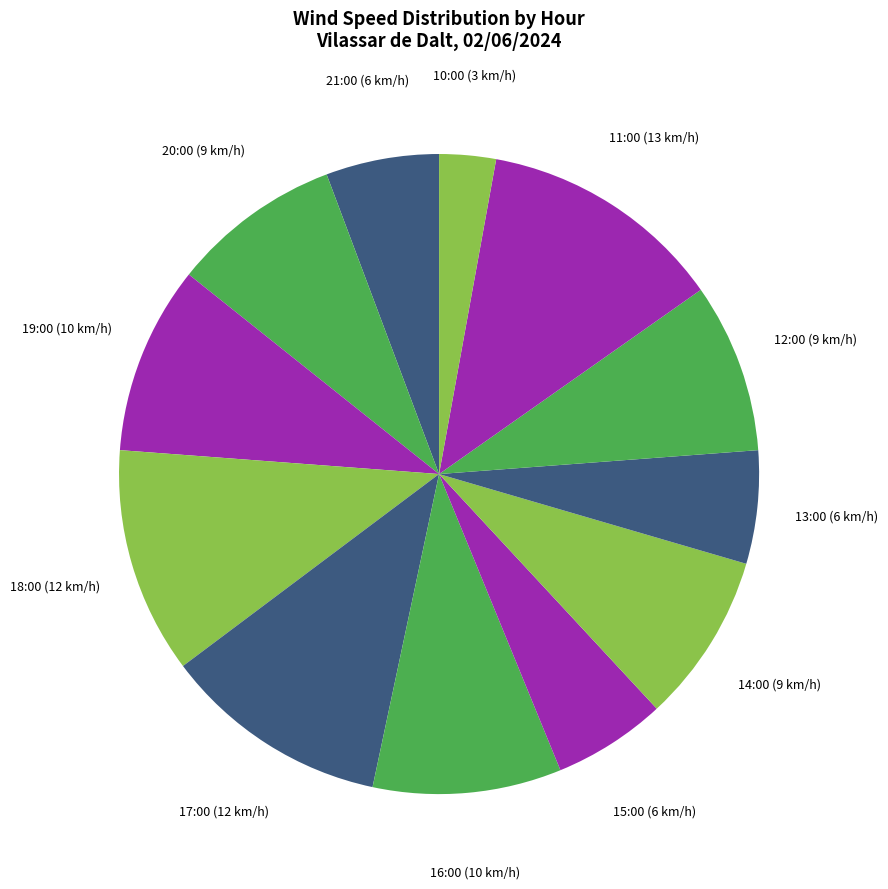

Does 16:00 represent more than half of the total?

No